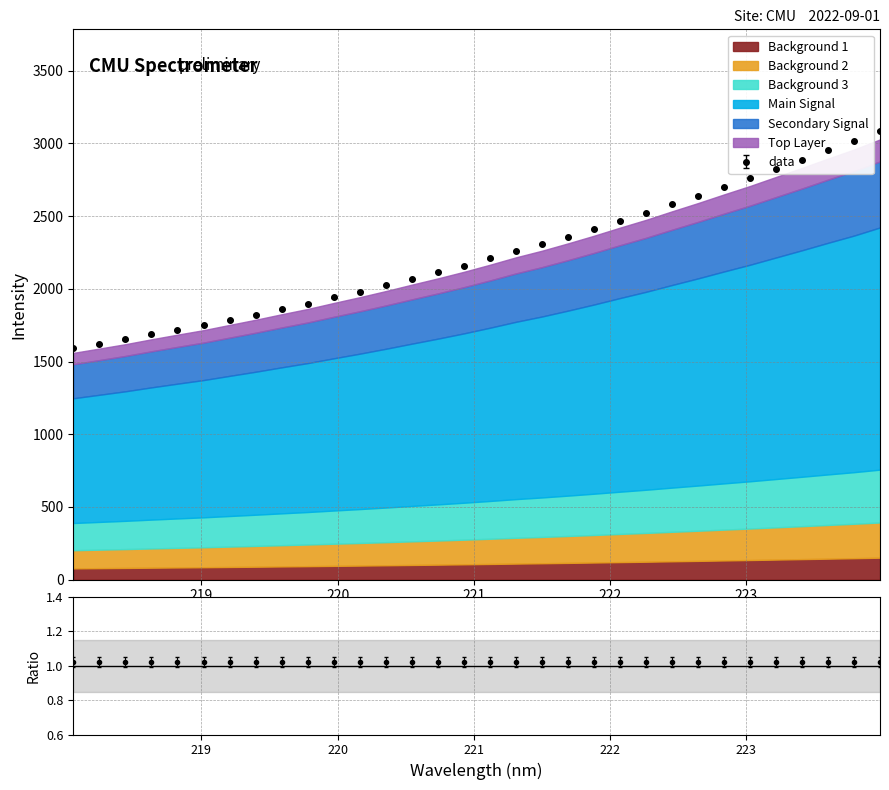

Reading right to left, what are all the values shown in this chart?

3088.1	3016.9	2953.5	2888.2	2824.8	2761.3	2702.3	2641.6	2583.6	2523.9	2469.2	2412.6	2358.9	2307.5	2261.0	2209.0	2159.5	2113.3	2069.4	2024.5	1981.6	1940.9	1899.0	1861.8	1823.2	1787.0	1750.3	1718.6	1686.2	1651.8	1621.2	1590.8